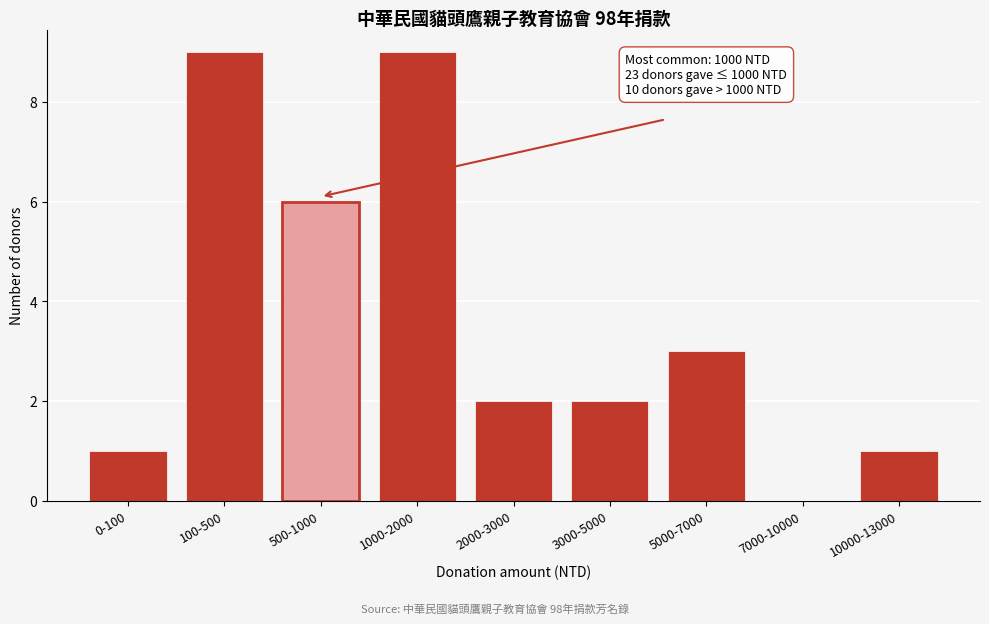

Reading right to left, extract all data points from this chart.

10000-13000=1	7000-10000=0	5000-7000=3	3000-5000=2	2000-3000=2	1000-2000=9	500-1000=6	100-500=9	0-100=1